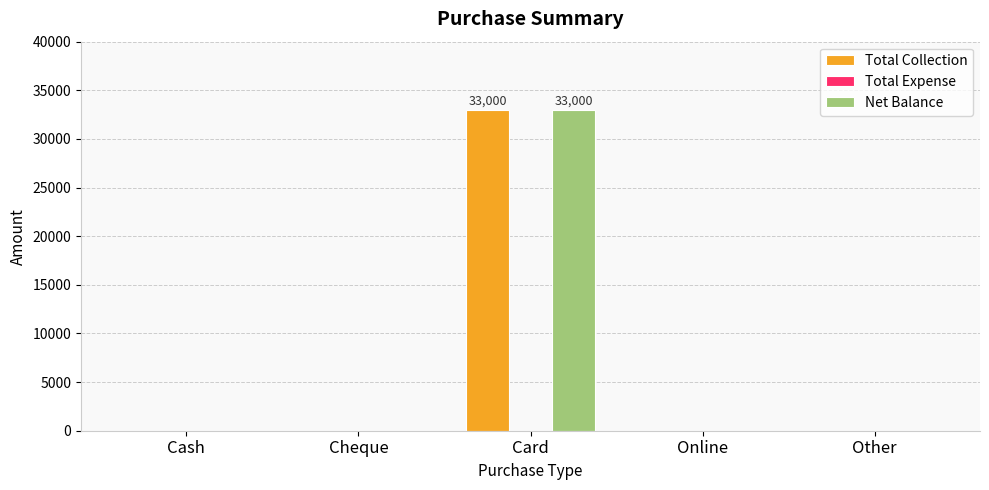

Are the bars grouped side by side (vs. stacked)?

Yes